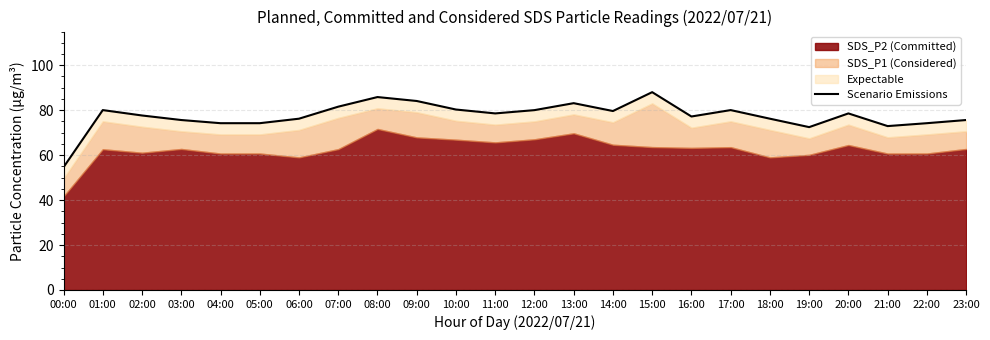

What is the sum of all values?

1861.1